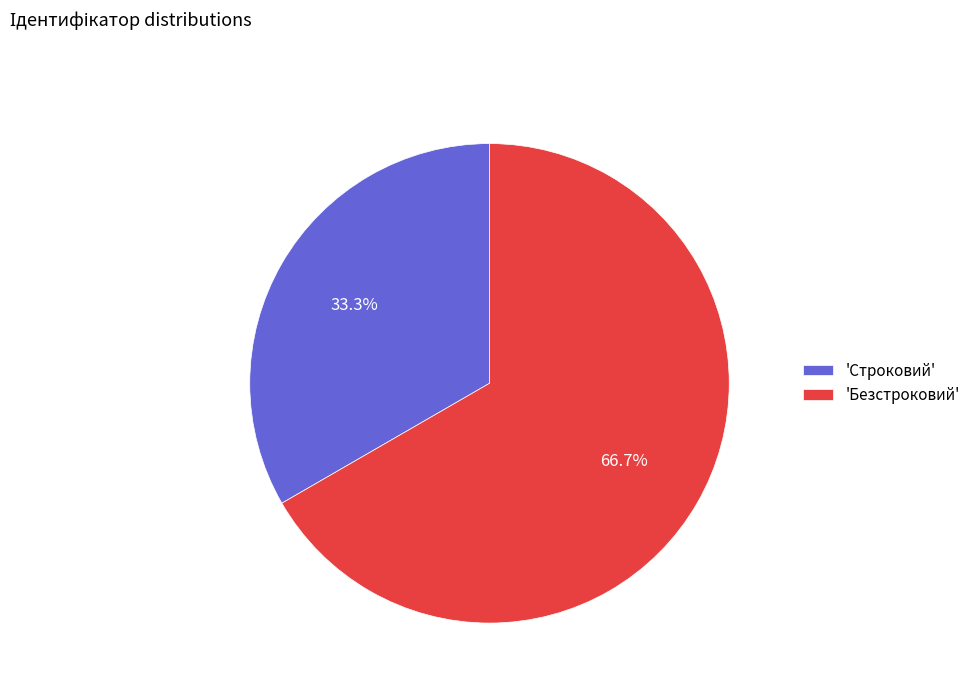

Which category accounts for the majority?

'Безстроковий'